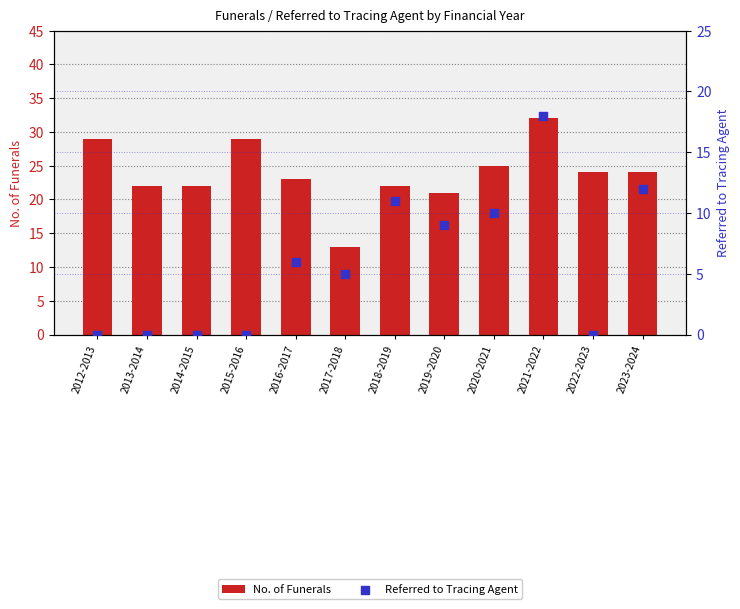

Which series reaches the maximum Y coordinate?

No. of Funerals